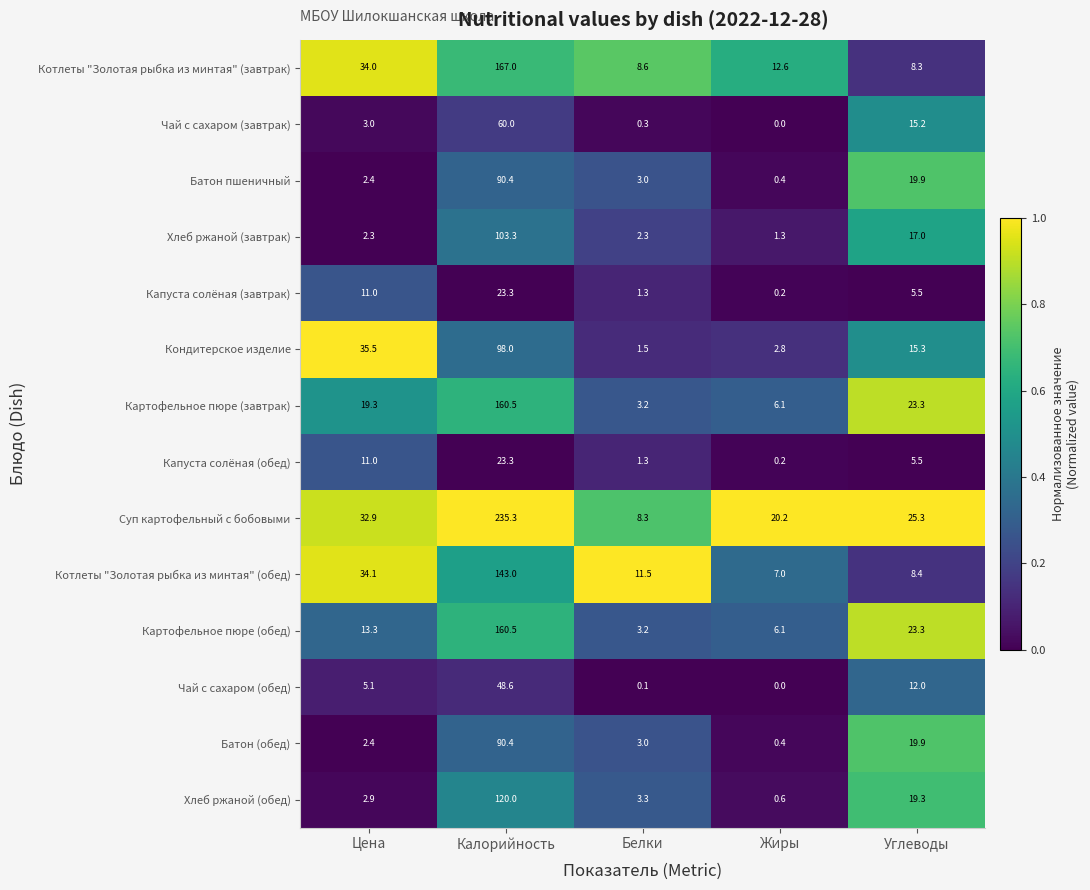

The value of Котлеты "Золотая рыбка из минтая" (завтрак) at Углеводы is 1.8. True or false?

False